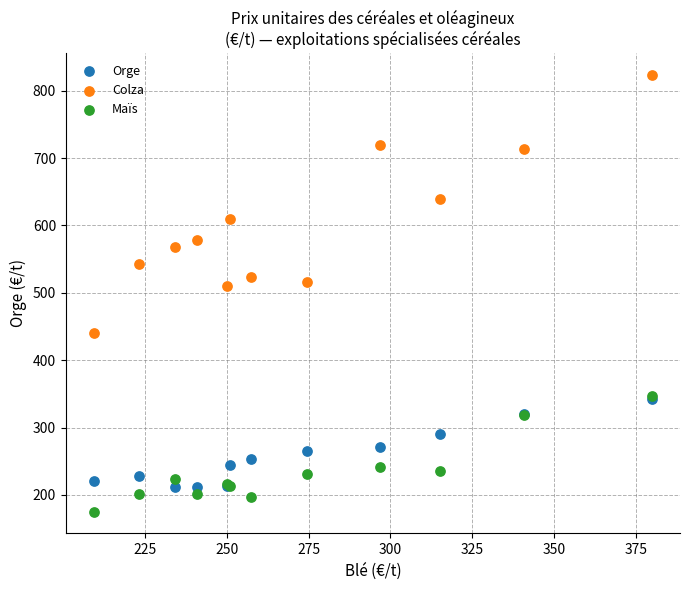

In the Colza series, what Y value is closest to 631?

639.9